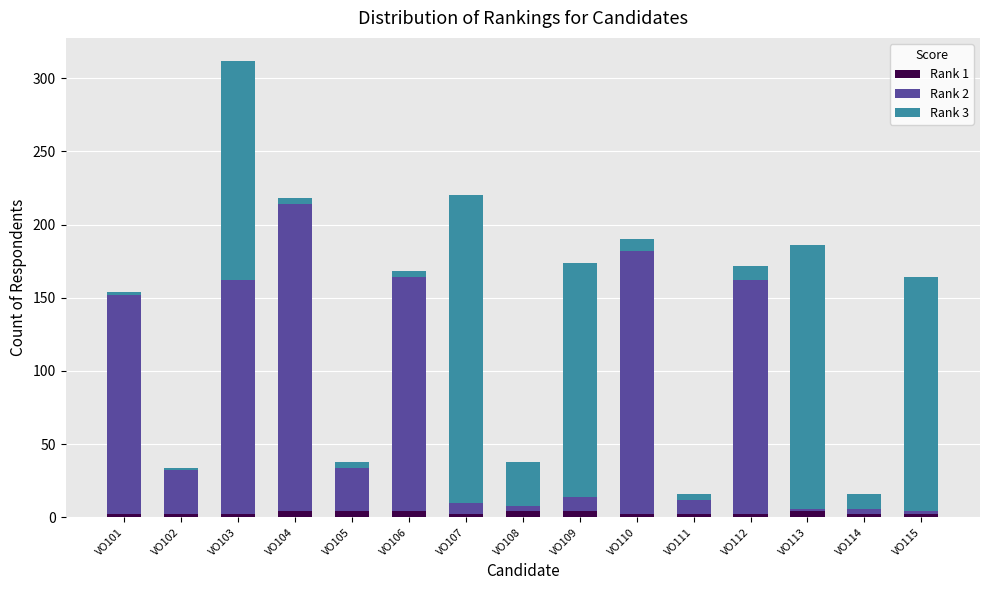

At which category is the sum across all series the highest?

VO103